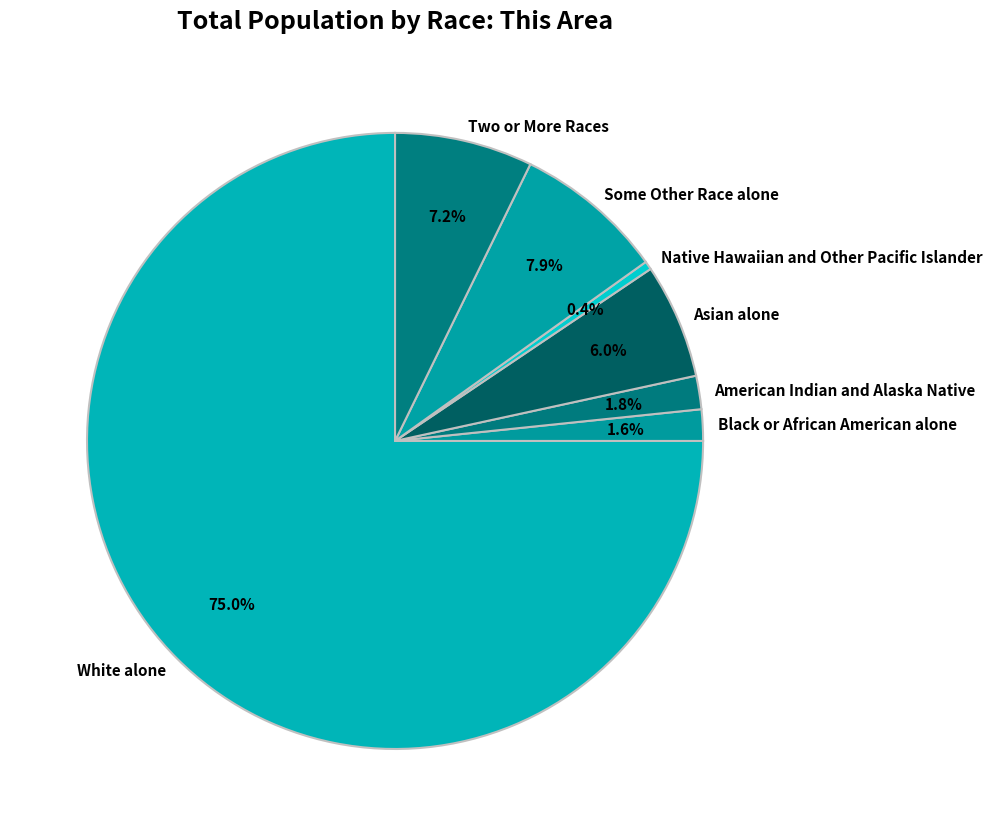

How many segments does this pie chart have?

7